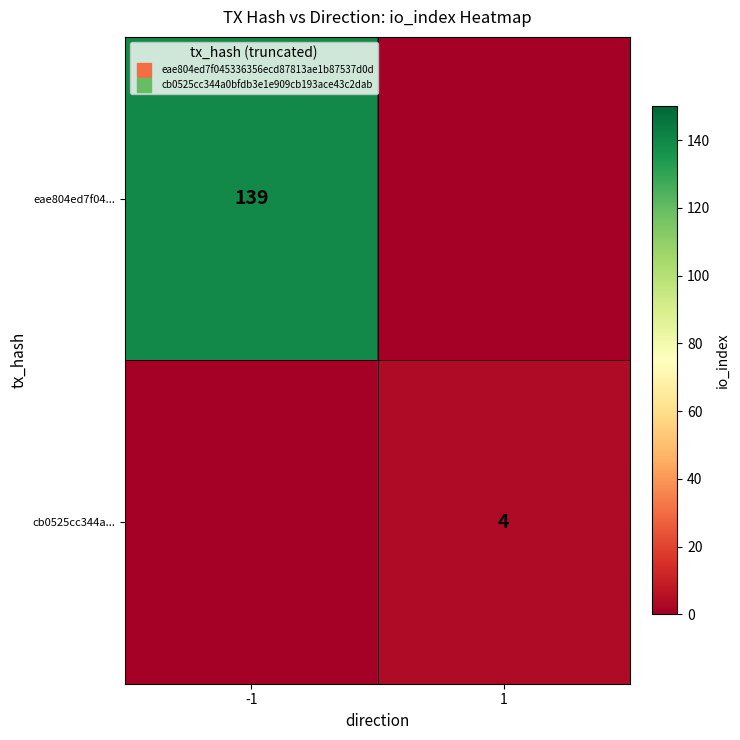

The cb0525cc344a... series shows 4 at 1. True or false?

True